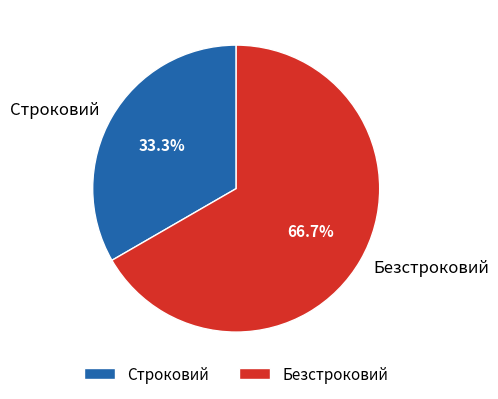

What is the ratio of the value at Строковий to the value at Безстроковий?

0.5